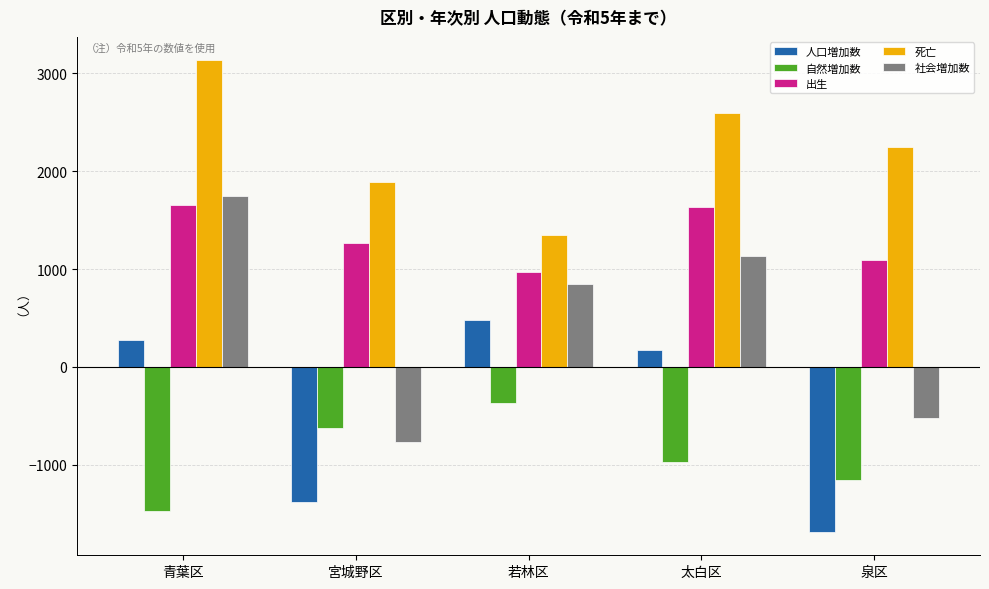

Between 青葉区 and 宮城野区, which series saw the biggest shift?

社会増加数